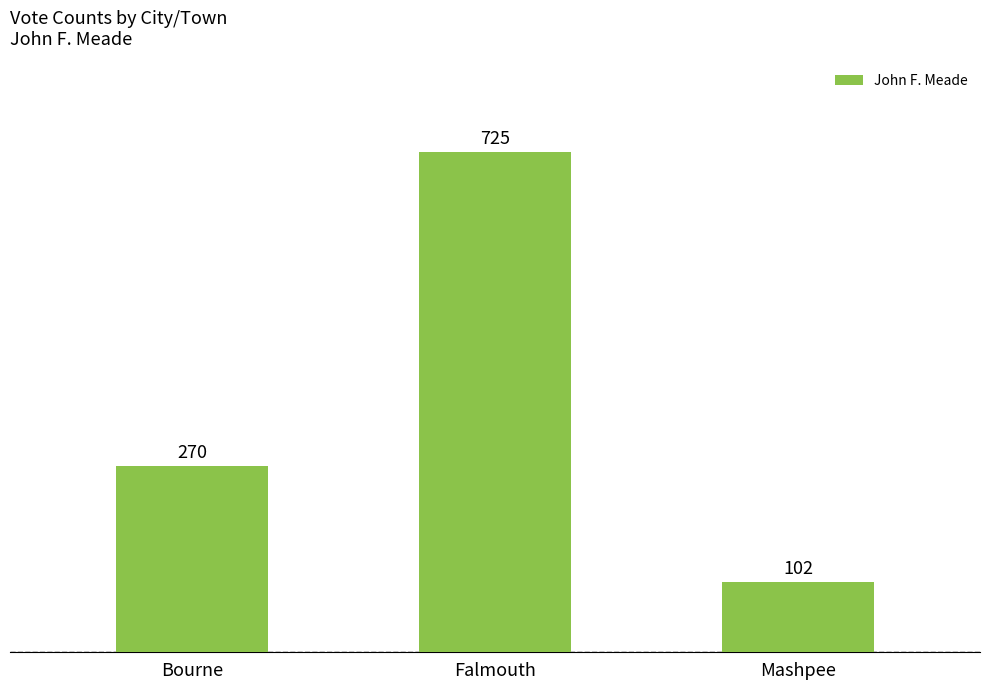

The chart shows a value of 270 at Bourne. True or false?

True